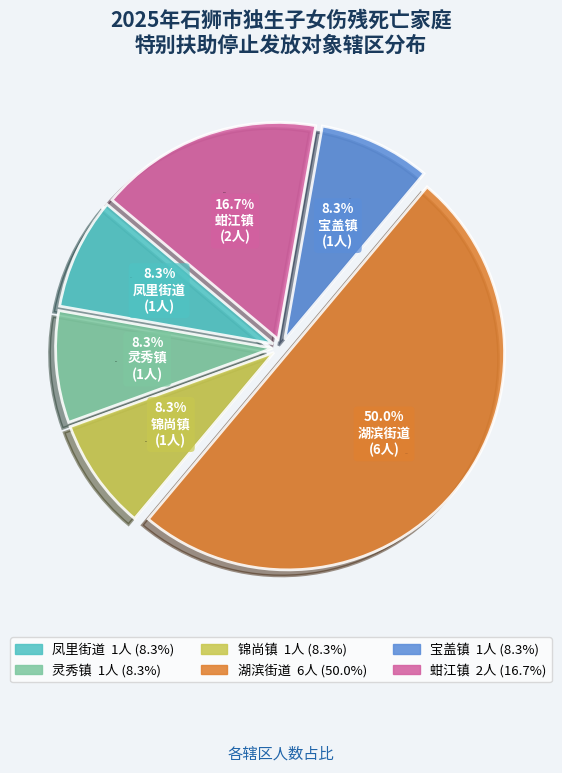

To the nearest percent, what percentage of the pie is 灵秀镇?

8%